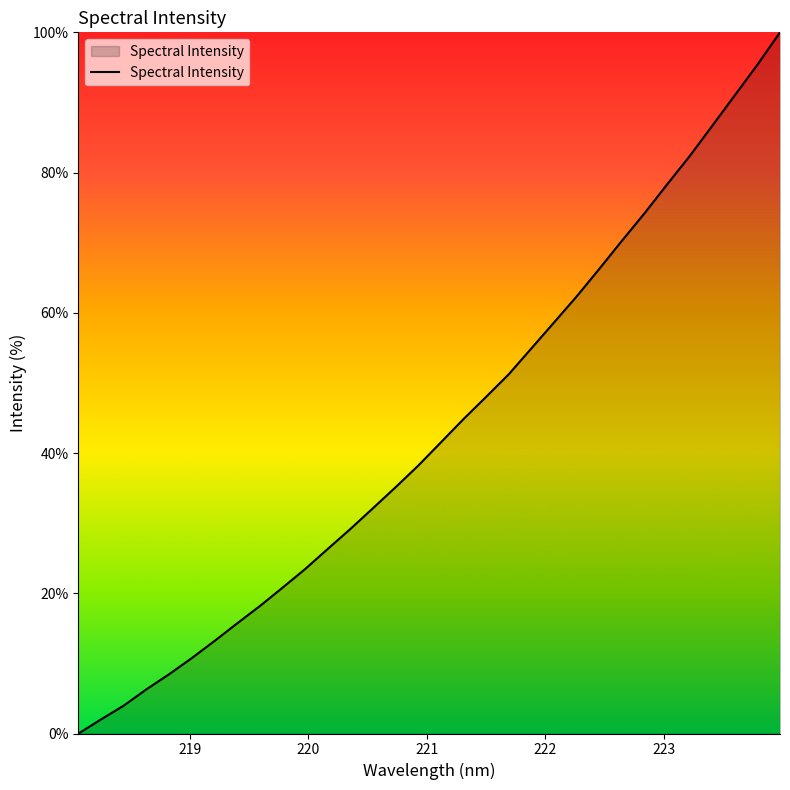

What is the maximum value shown in the chart?

100.0